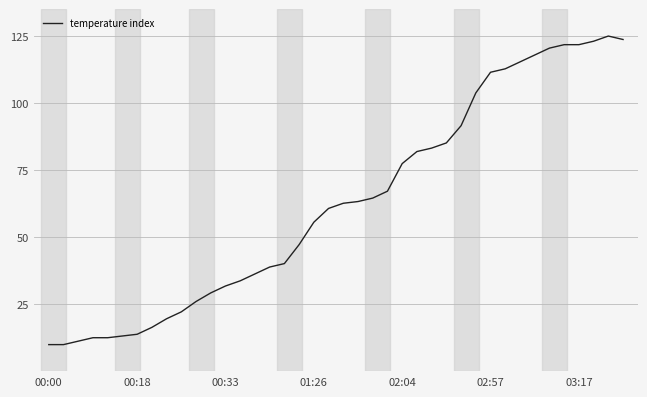

What is the minimum value shown in the chart?

10.0